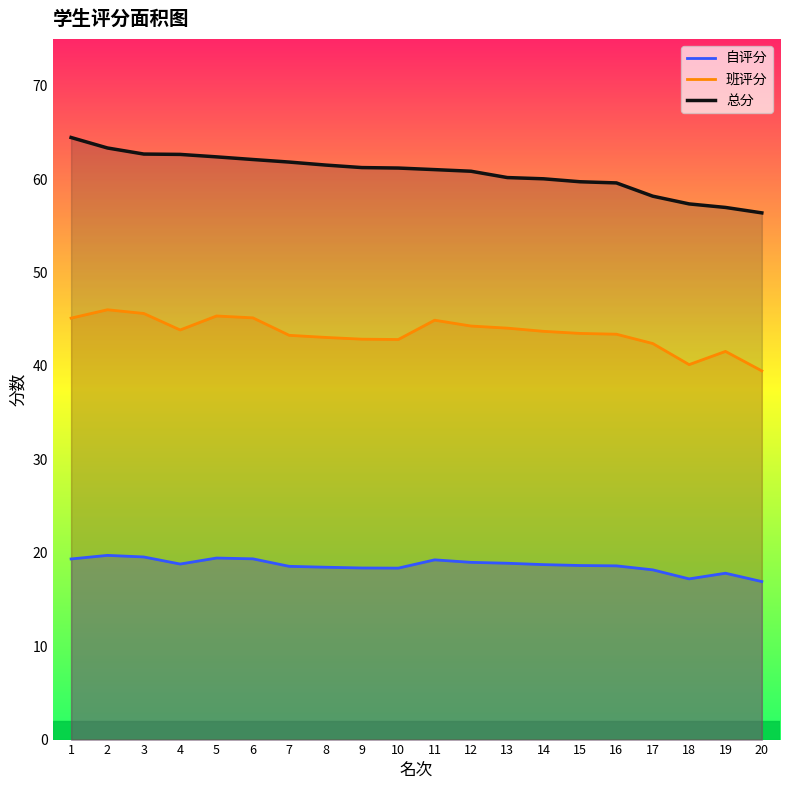

True or false: 班评分 has a value of 44.1 at 13.

True